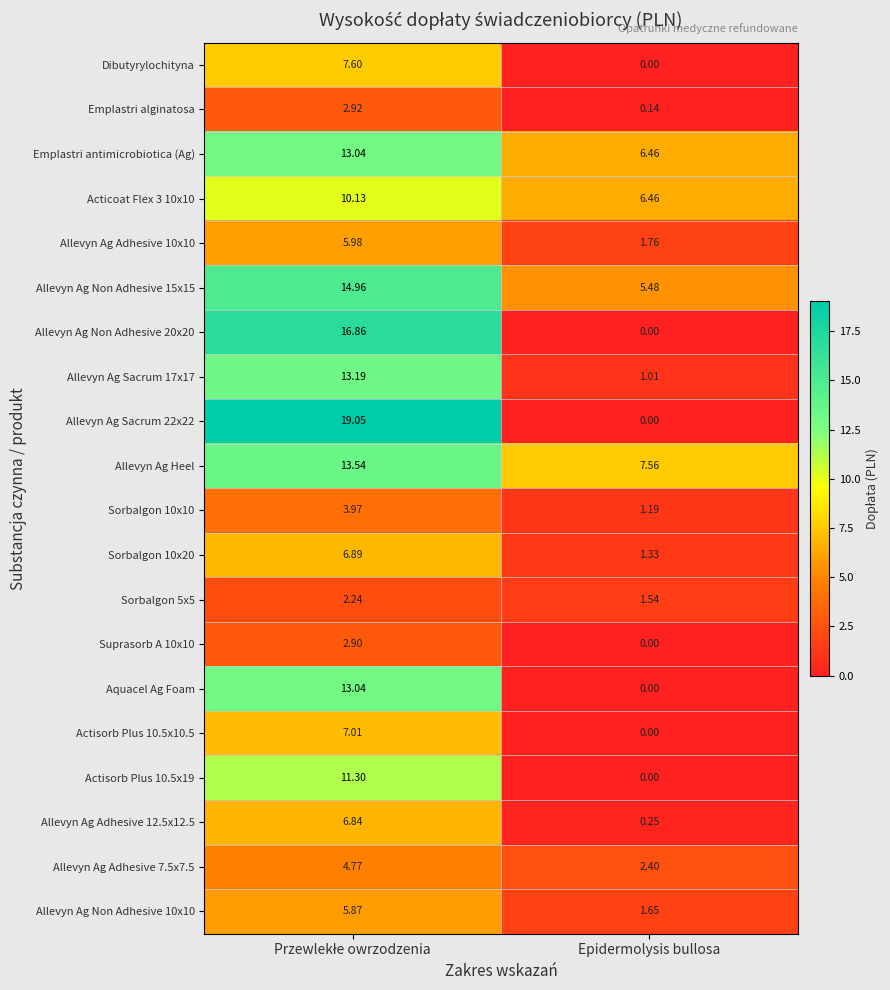

Which series has the largest total across all categories?

Allevyn Ag Heel